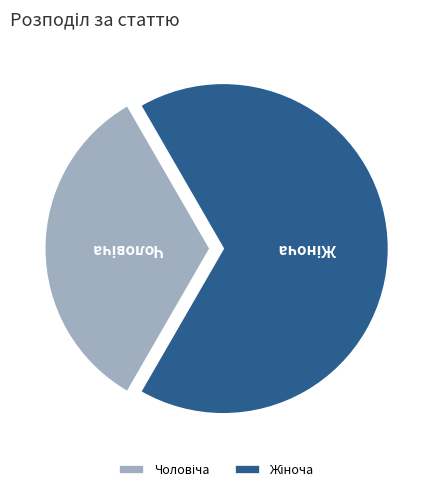

Which slice is the largest?

Жіноча